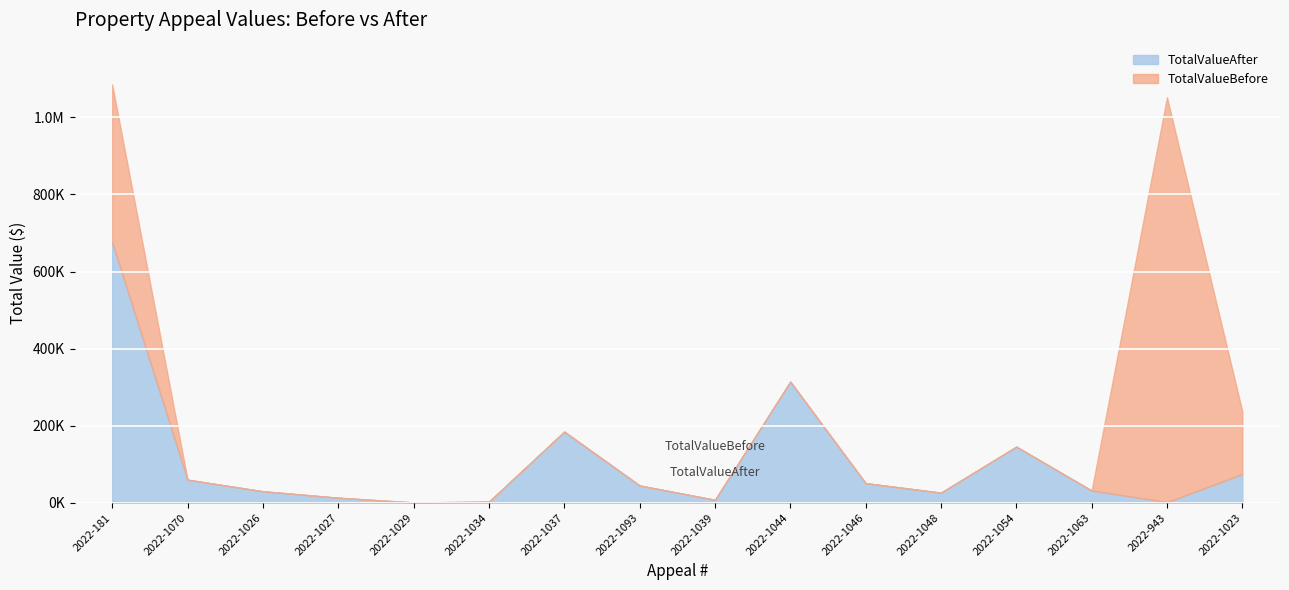

At 2022-1029, list the series in order from largest to smallest.

TotalValueBefore, TotalValueAfter